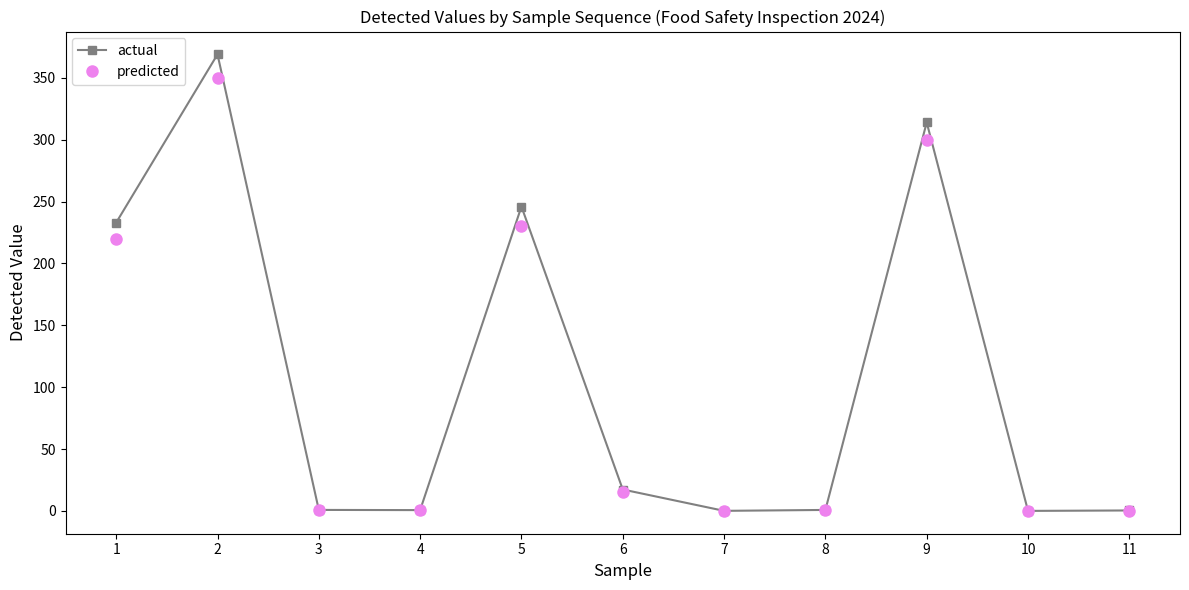

Does the chart display data point markers on the line(s)?

Yes